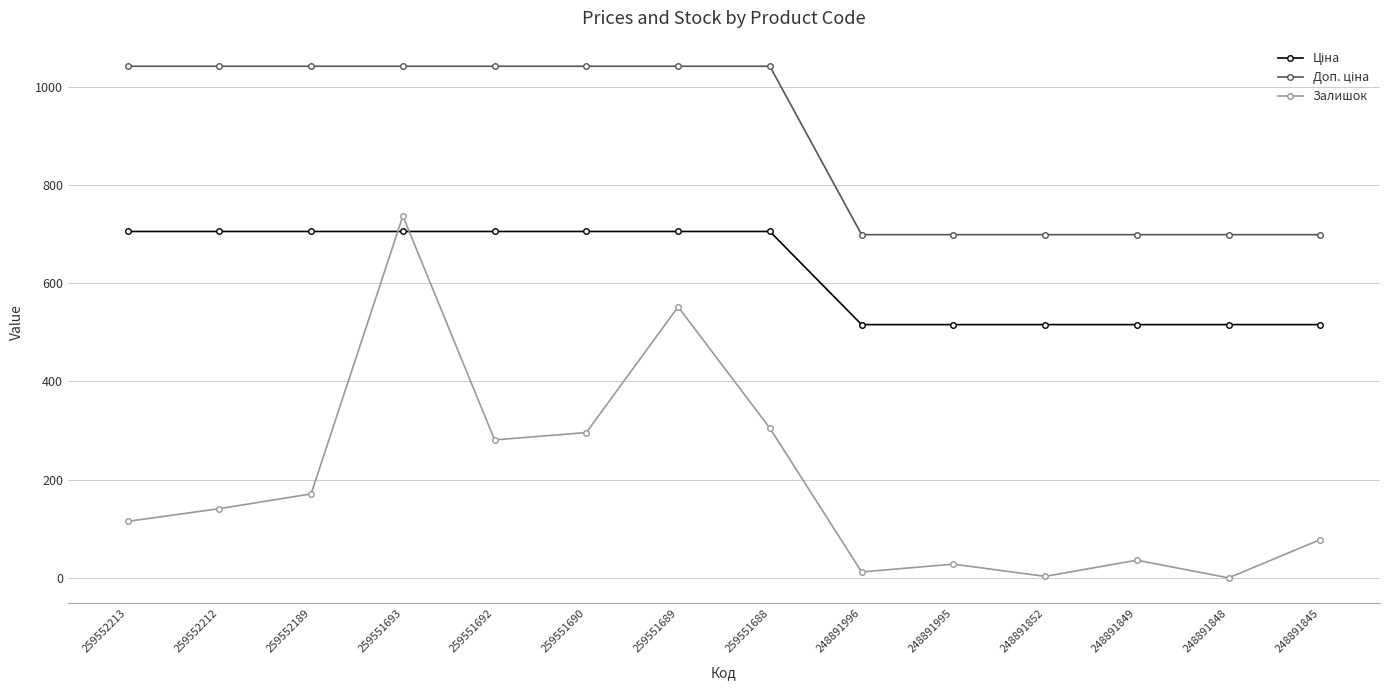

Which series has the largest range (max minus min)?

Залишок